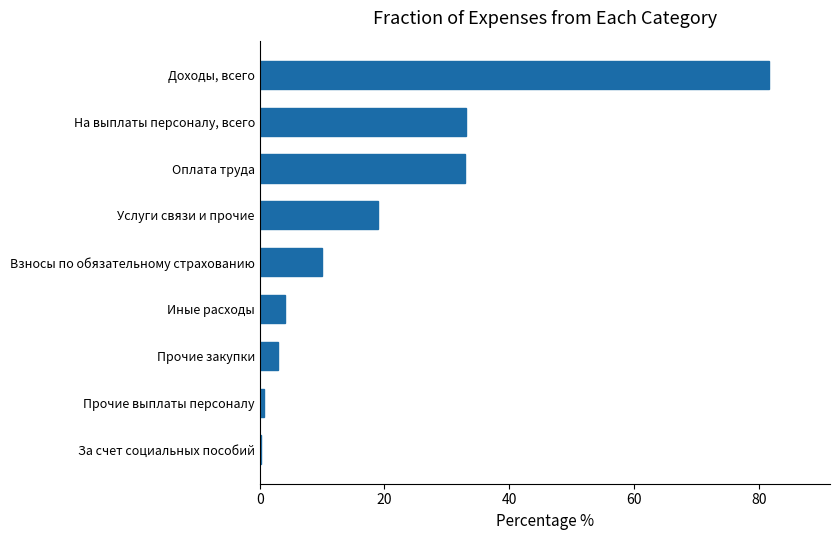

What is the approximate value at Взносы по обязательному страхованию?

9.9